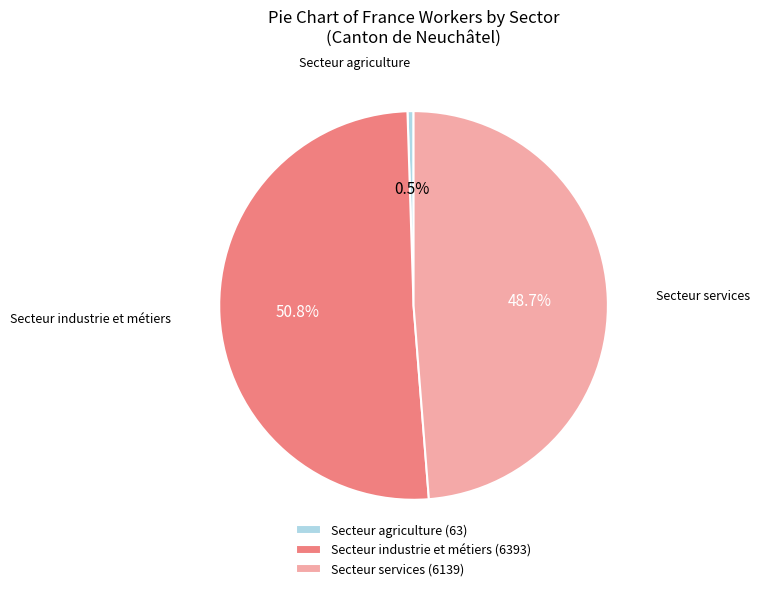

Is Secteur industrie et métiers the majority of the pie?

Yes